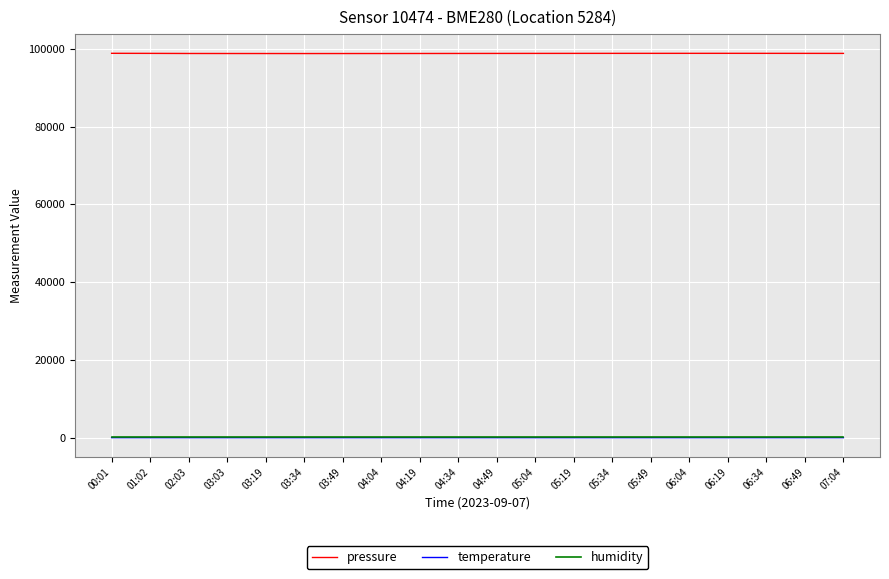

True or false: pressure and temperature intersect in this chart.

False